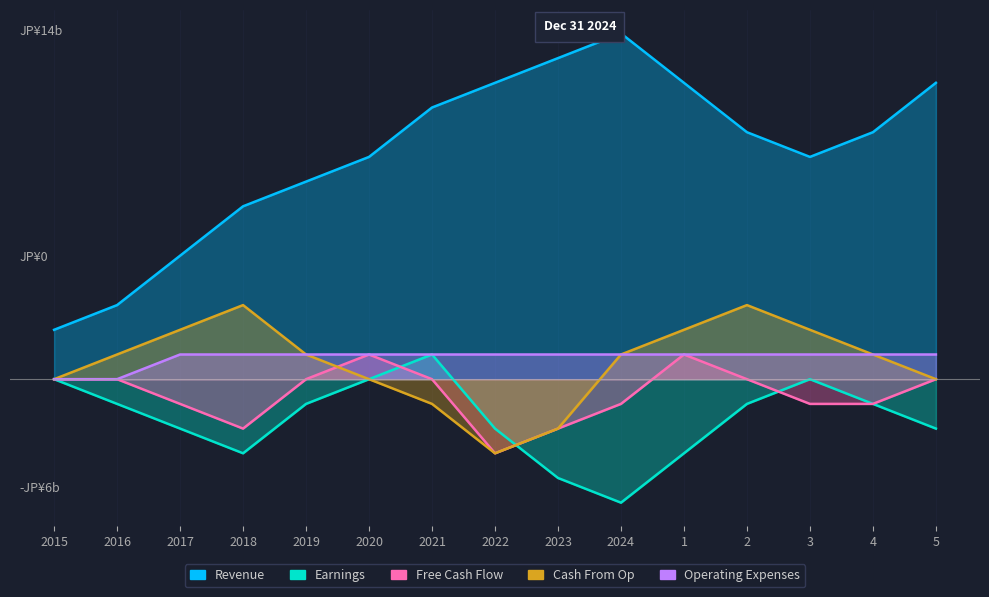

How many positive values does the Cash From Op series have?

9